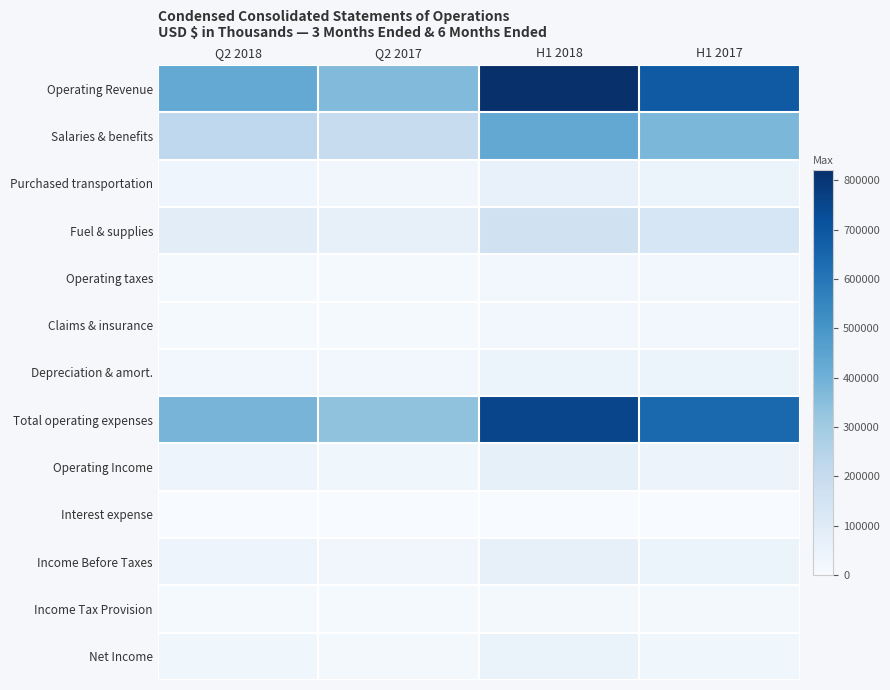

At how many categories does at least one series exceed 103604?

4